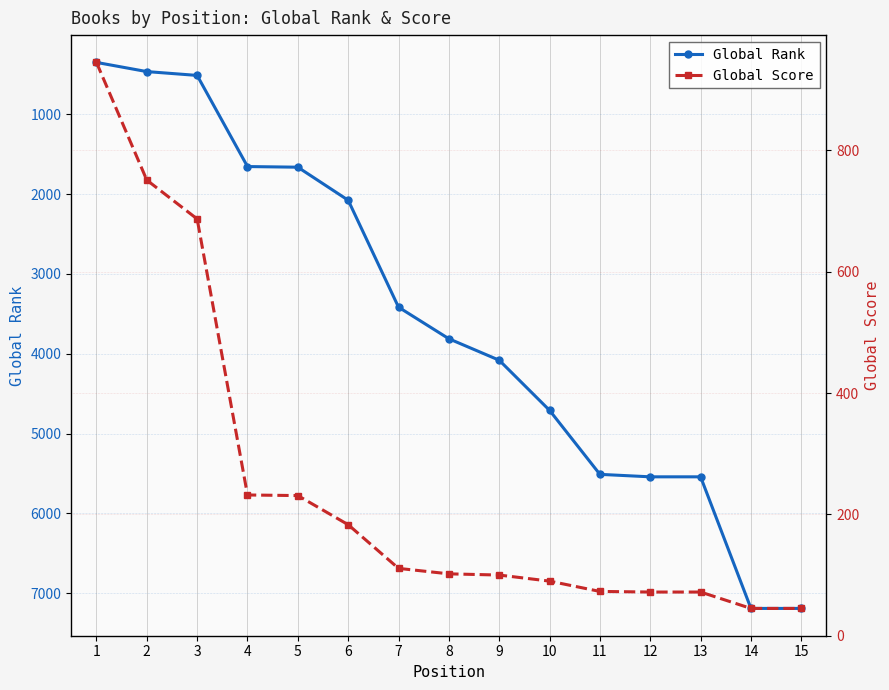

Reading left to right, extract all data points from this chart.

Global Rank: 349	464	512	1654	1662	2076	3416	3812	4081	4709	5511	5542	5542	7191	7191
Global Score: 945	751	687	232	231	183	111	102	100	90	73	72	72	45	45